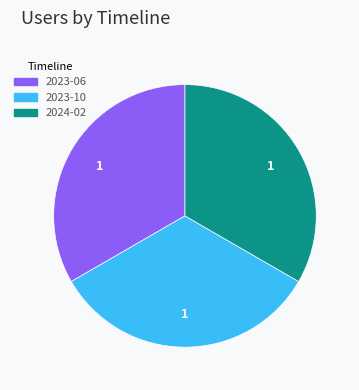

Do 2024-02 and 2023-10 together represent more than half of the pie?

Yes